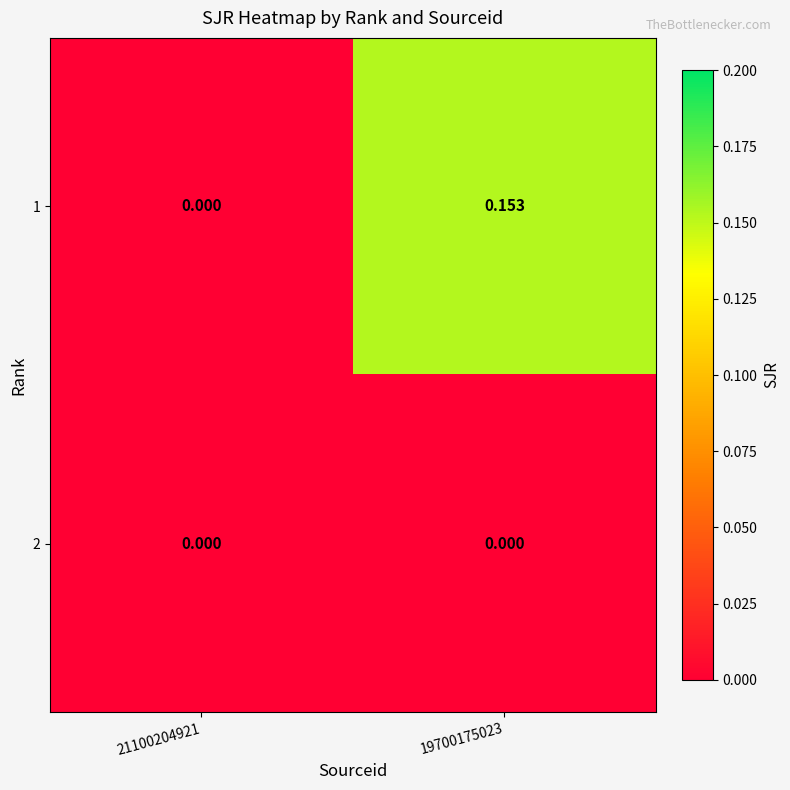

What is the total value across all series at 19700175023?

0.2